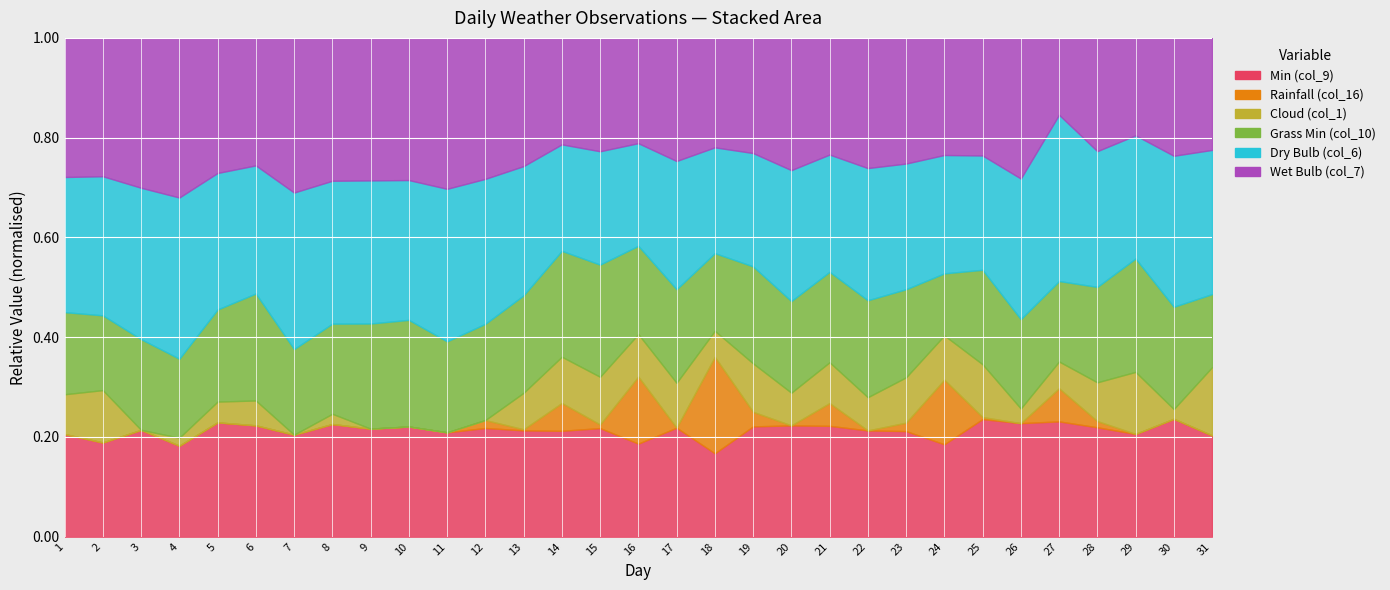

How many data points in Cloud (col_1) are less than 5?

13